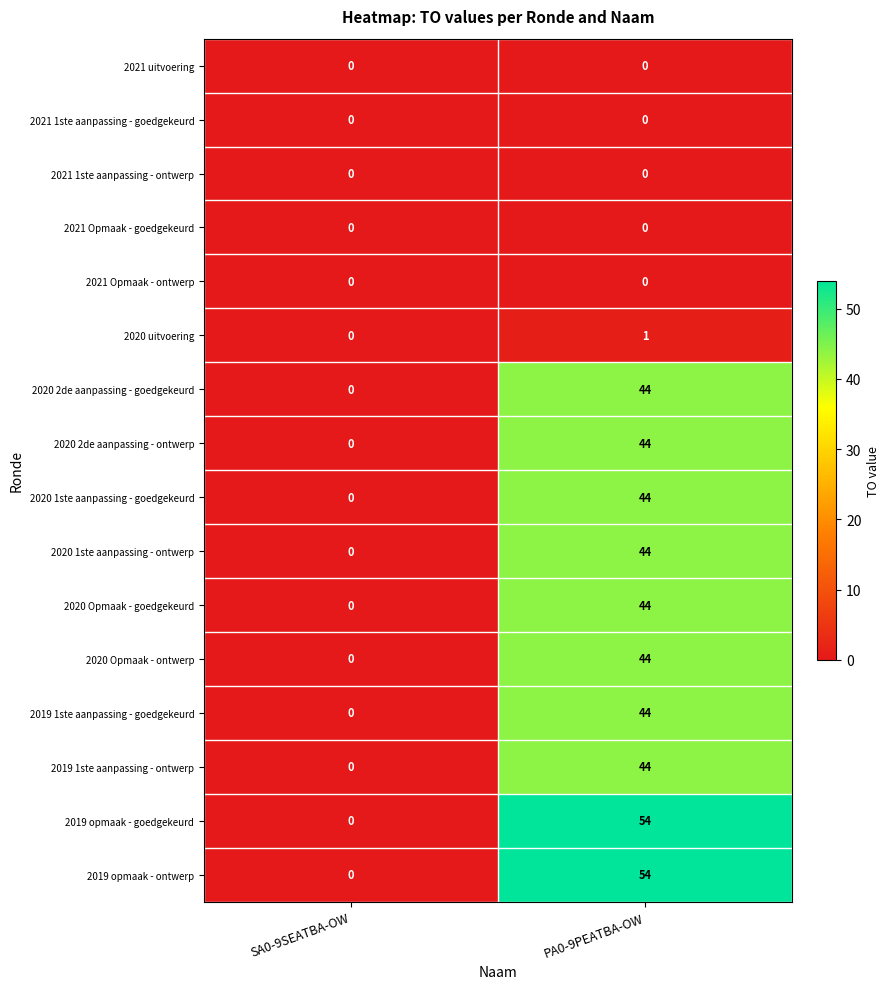

At which label is 2019 1ste aanpassing - goedgekeurd closest to 22?

SA0-9SEATBA-OW